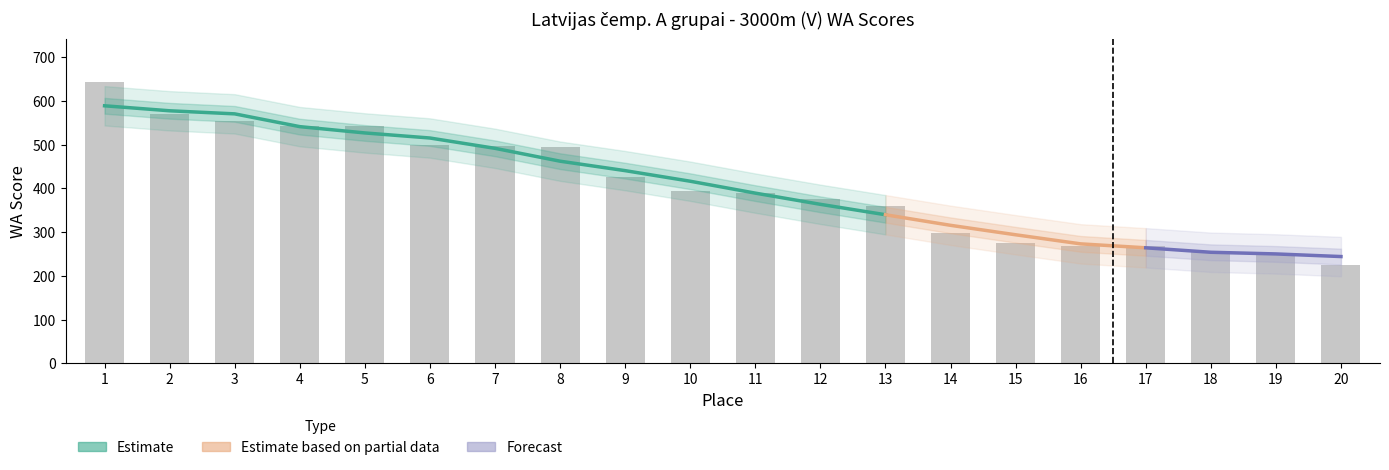

The chart shows a value of 79 at 14. True or false?

False